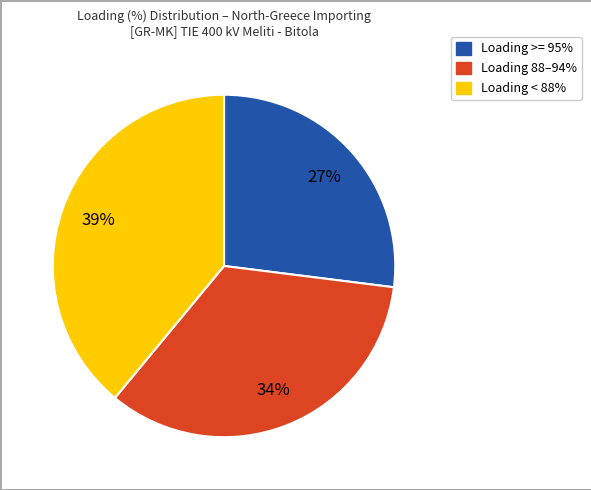

Is there a majority slice in this chart?

No